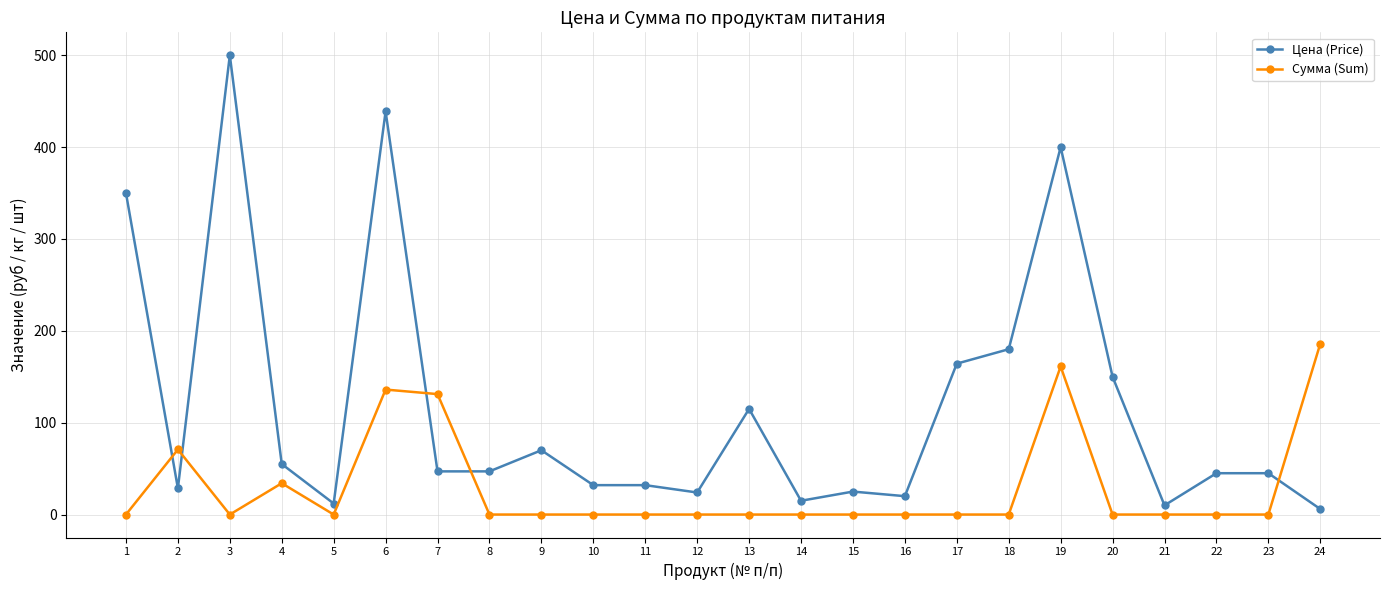

At which category does Цена (Price) reach its first local valley?

2